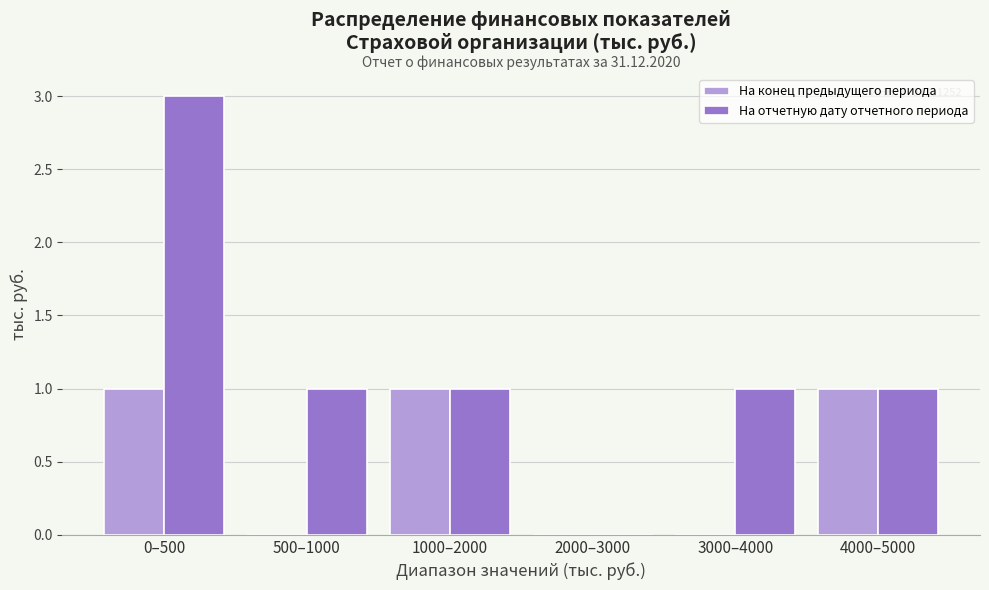

Reading right to left, transcribe all the data shown in this chart.

На конец предыдущего периода: 4000–5000=1	3000–4000=0	2000–3000=0	1000–2000=1	500–1000=0	0–500=1
На отчетную дату отчетного периода: 4000–5000=1	3000–4000=1	2000–3000=0	1000–2000=1	500–1000=1	0–500=3